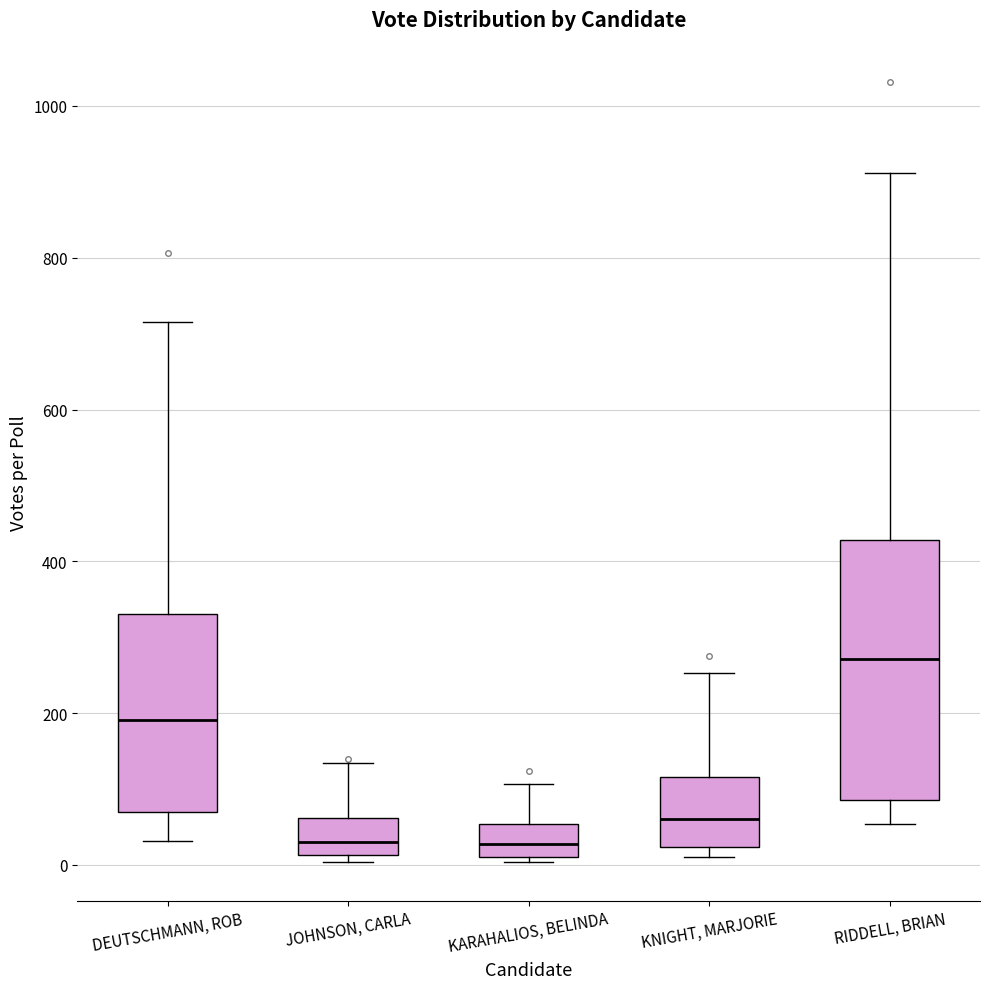

Where does the median line of the box for KNIGHT, MARJORIE sit on the y-axis? The values are not printed on the chart, so give them approximately, as read against the axis.

60